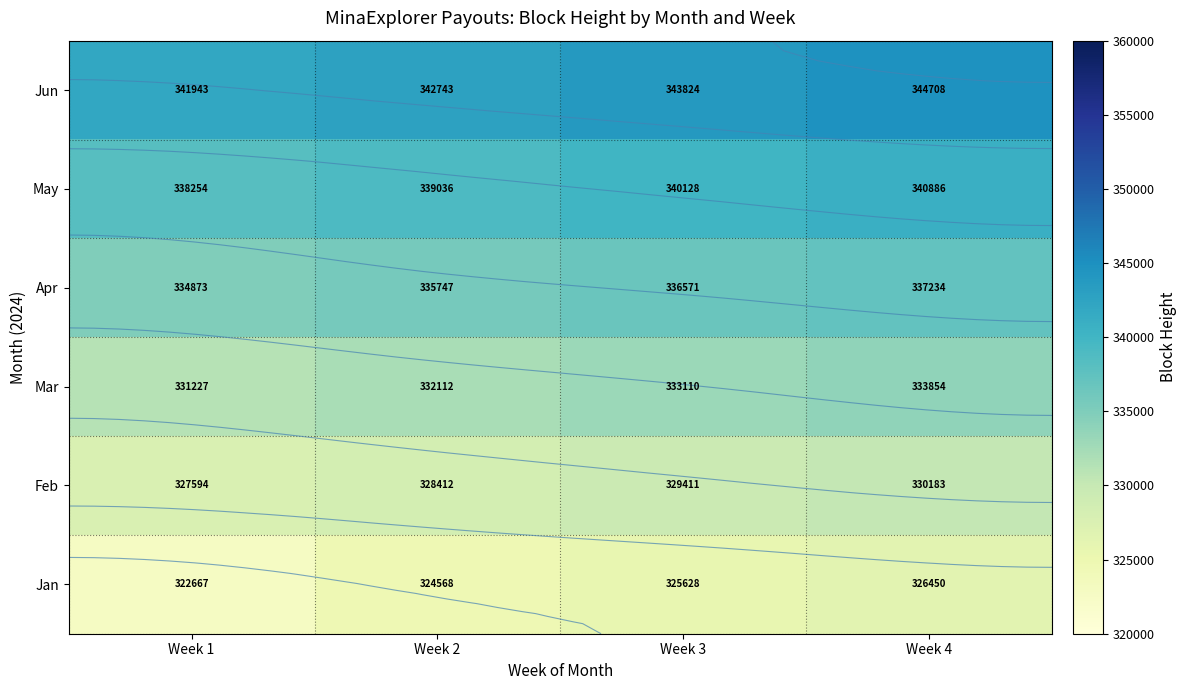

What value does the Jan series have at Week 2?

324568